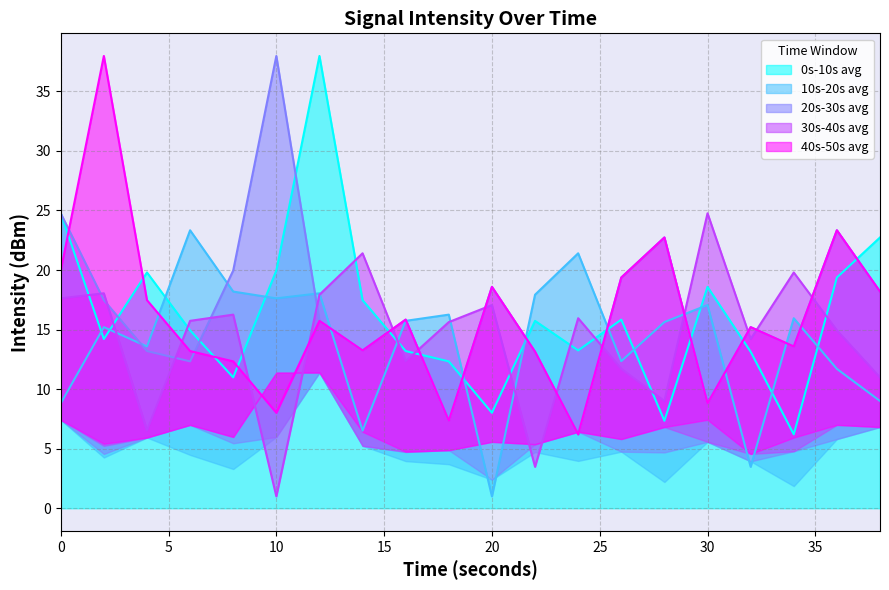

What is the sum of all 0s-10s avg values?

325.9